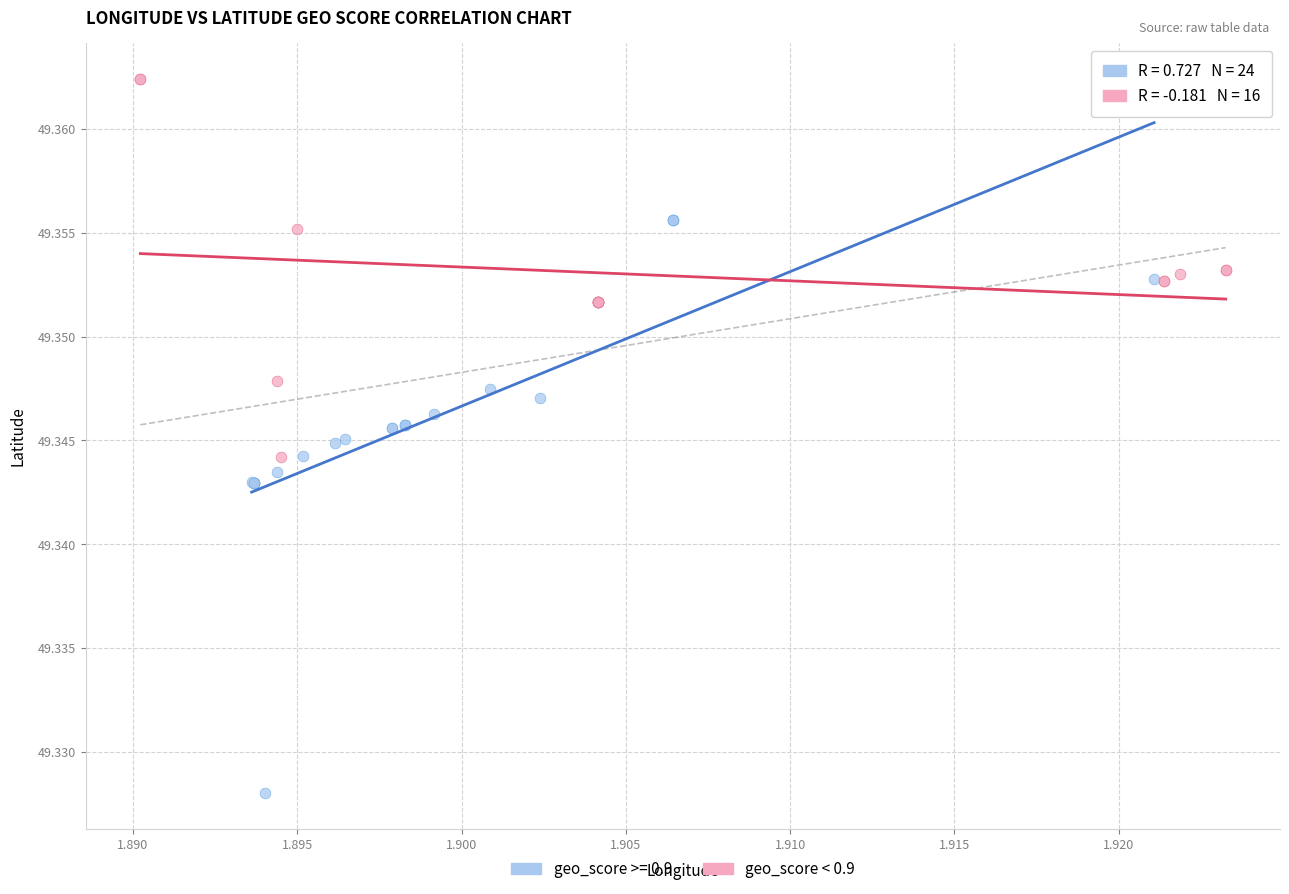

Which series has the widest spread of Y values?

geo_score >= 0.9